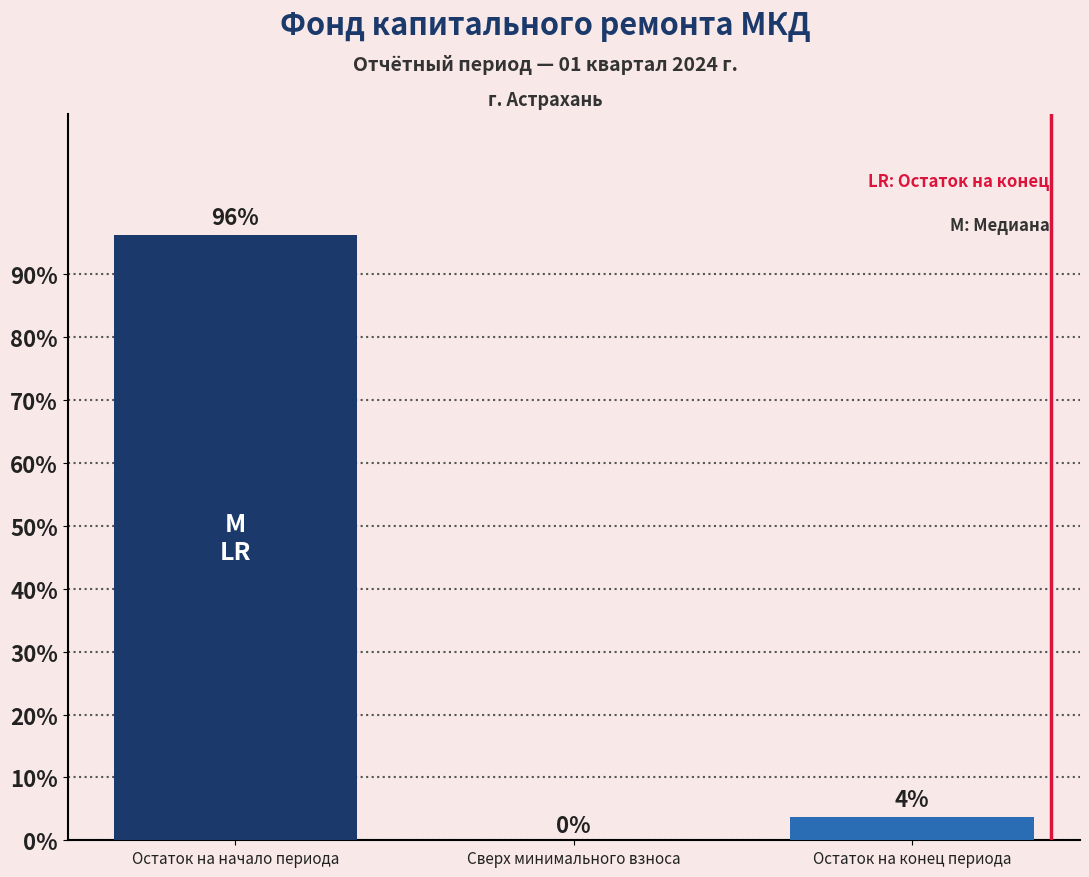

What is the sum of all values?

100.0